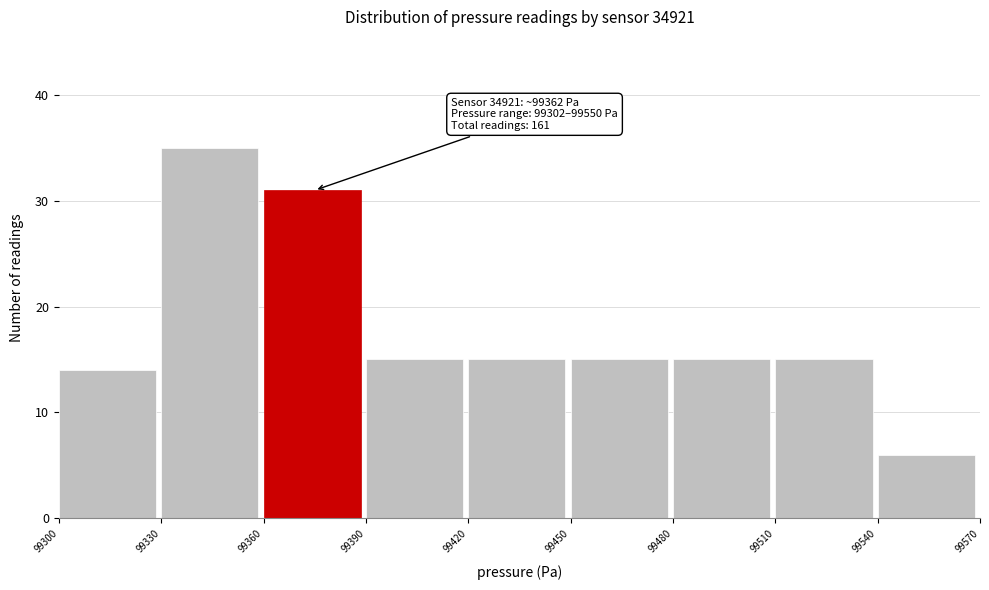

Over which range of the x-axis is the bar tallest?

99330 to 99360